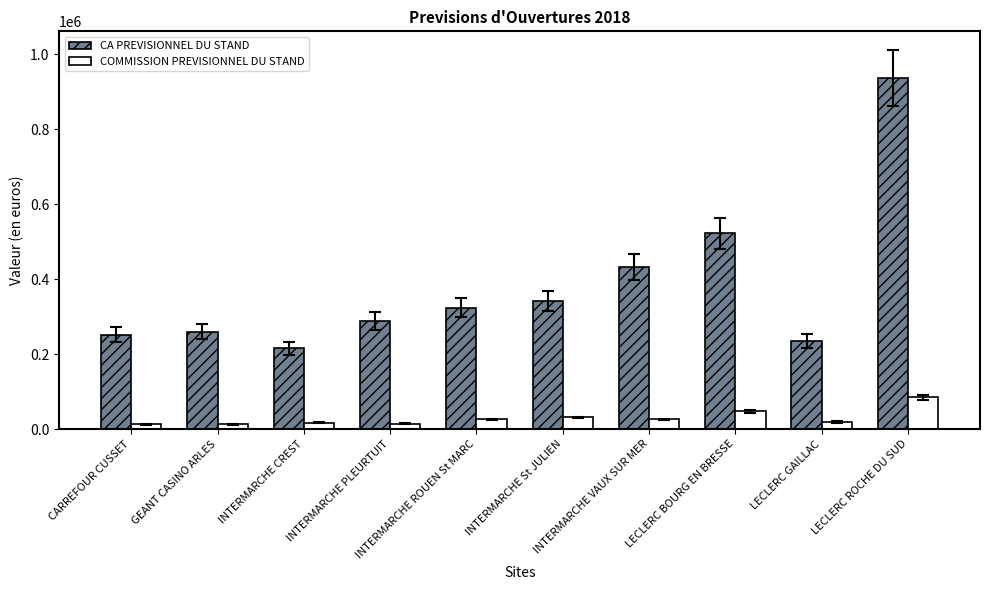

List the series in order of their peak value, highest first.

CA PREVISIONNEL DU STAND, COMMISSION PREVISIONNEL DU STAND